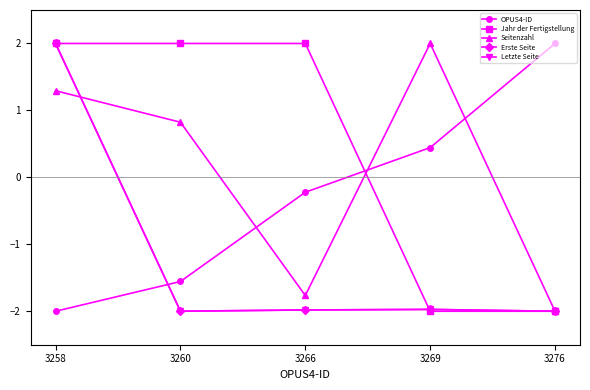

What is the value of the Jahr der Fertigstellung point at the 4th from the left?

-2.0